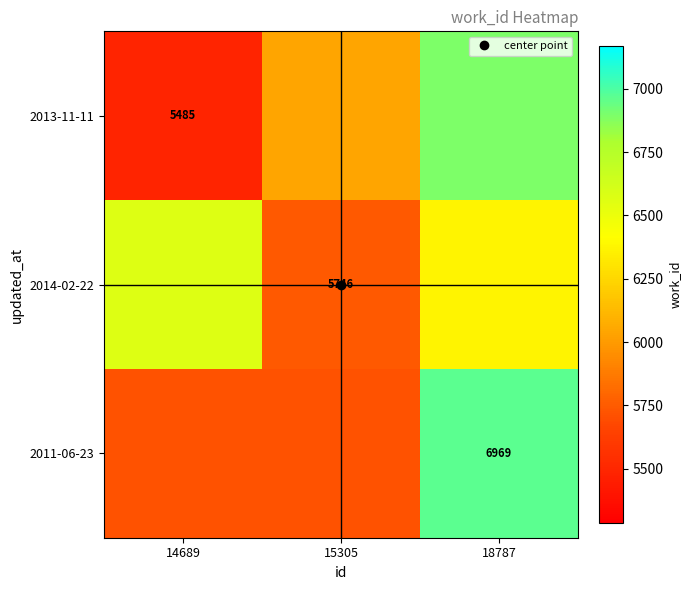

Is it true that 2013-11-11 equals 4341.8 at 18787?

False